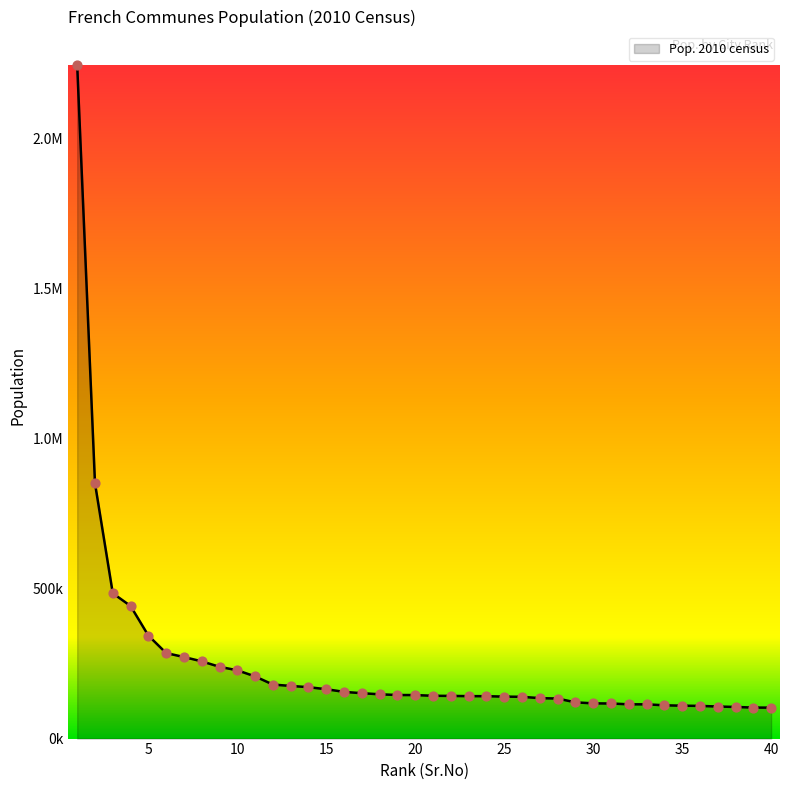

Does the chart have visible grid lines?

No